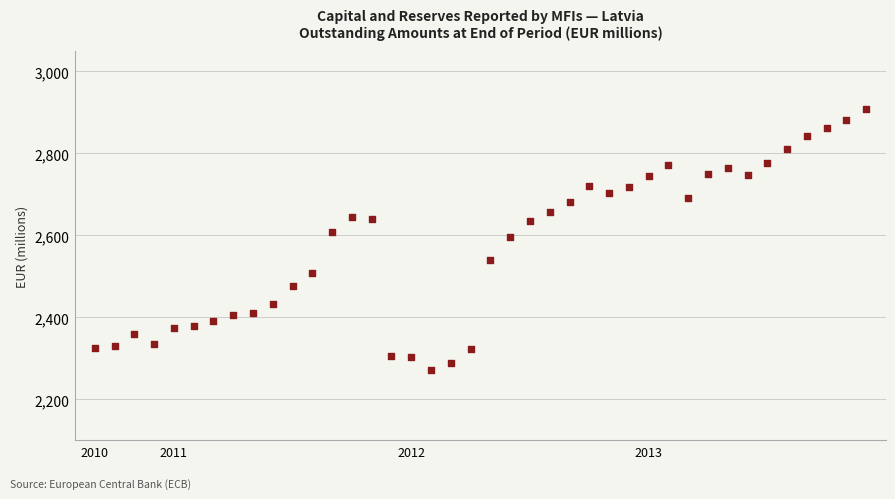

What is the range of Y values (max minus min)?

636